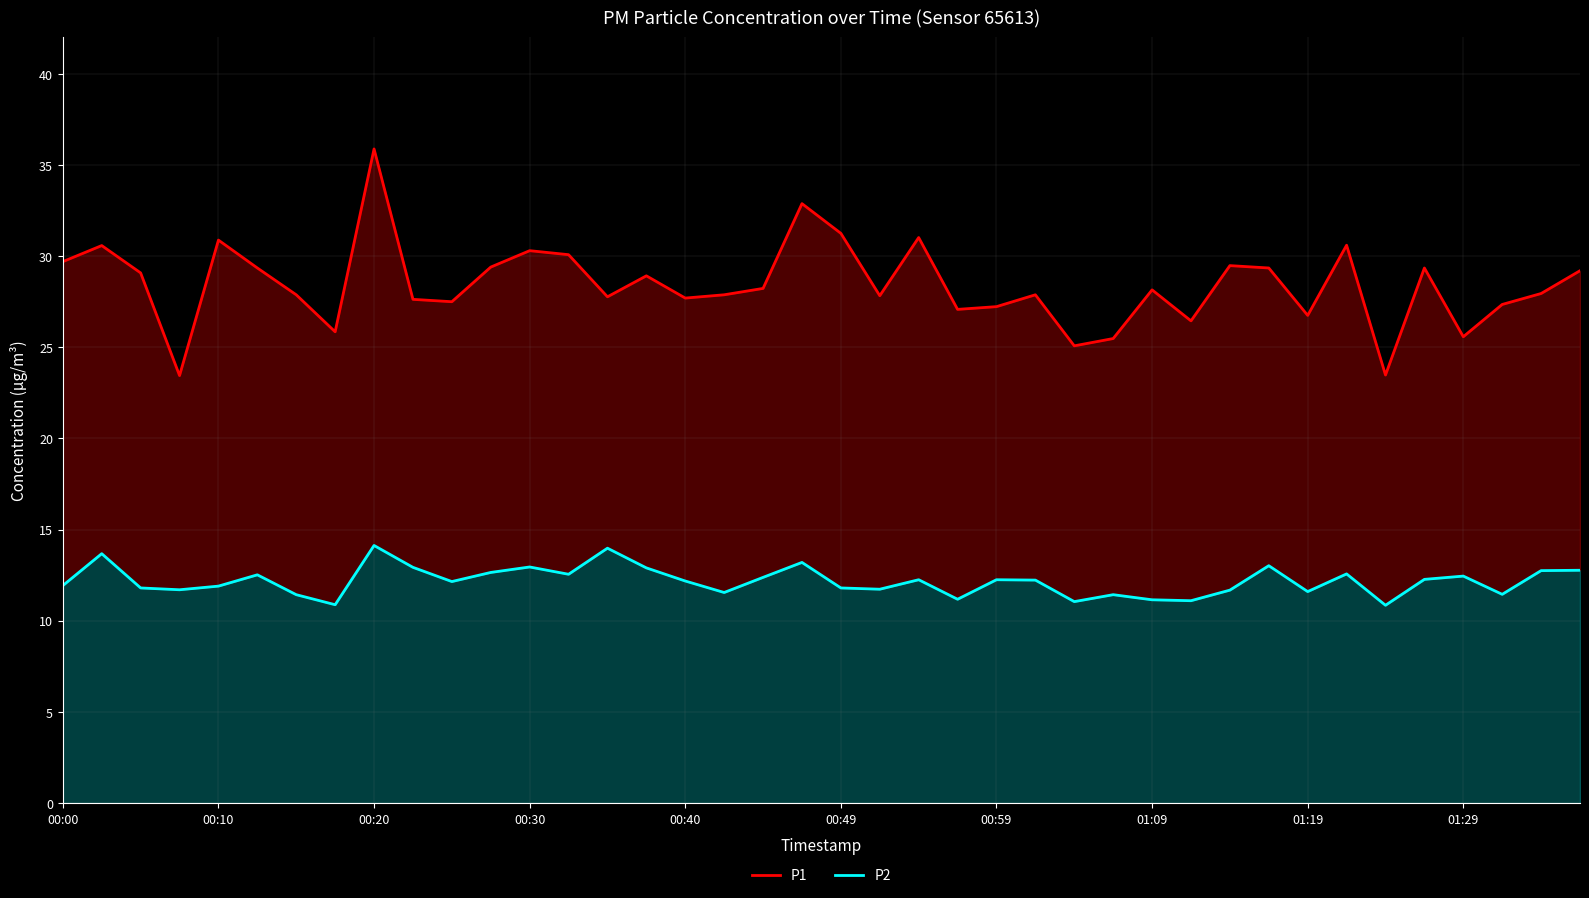

How many data points in P1 are above 28?

20